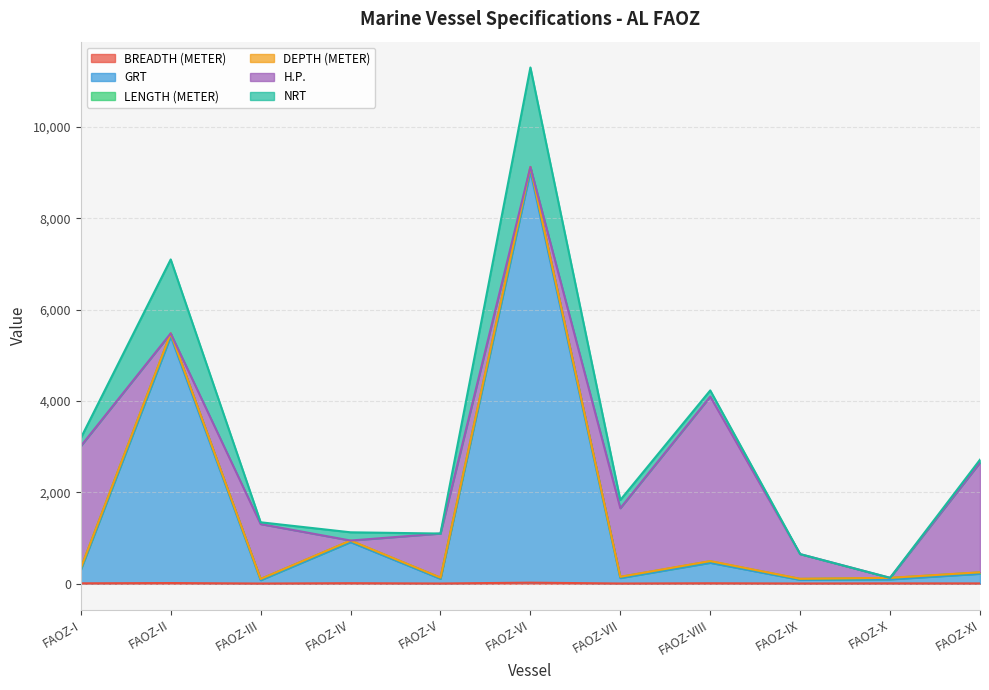

At which category is the sum across all series the highest?

FAOZ-VI